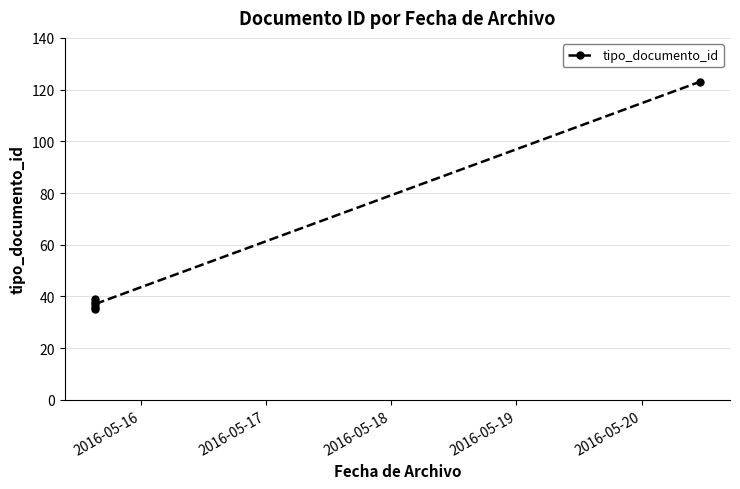

Reading left to right, extract all data points from this chart.

35	38	36	39	37	123